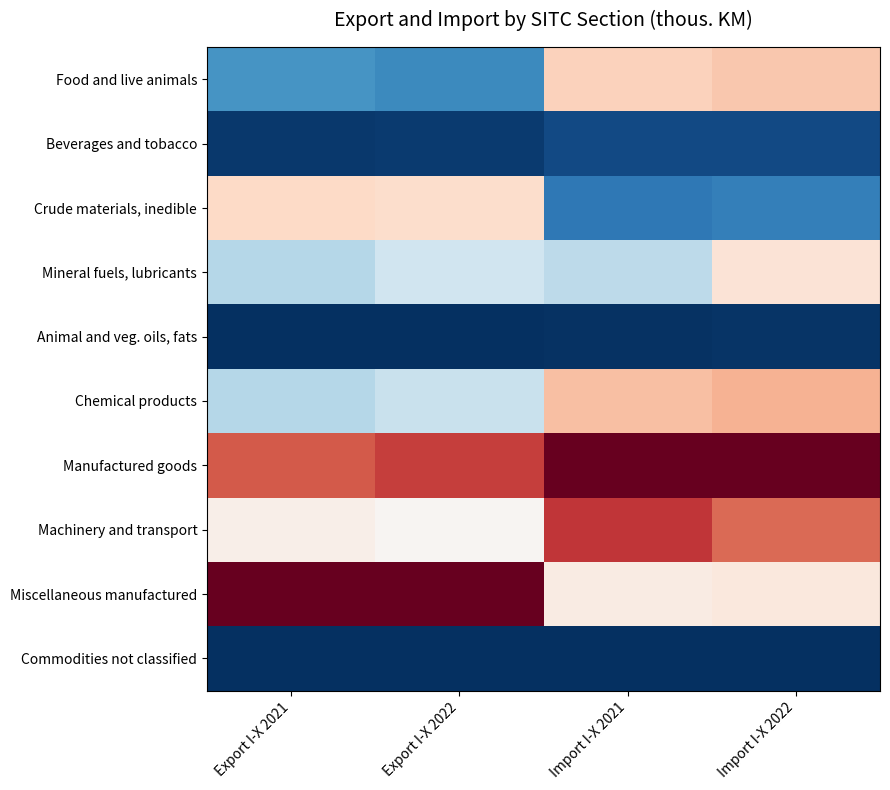

Which has a higher value, Export I-X 2022 or Export I-X 2021?

Export I-X 2021